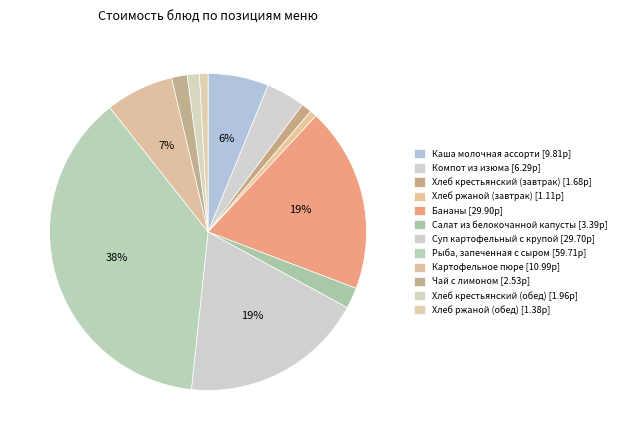

Is there a majority slice in this chart?

No